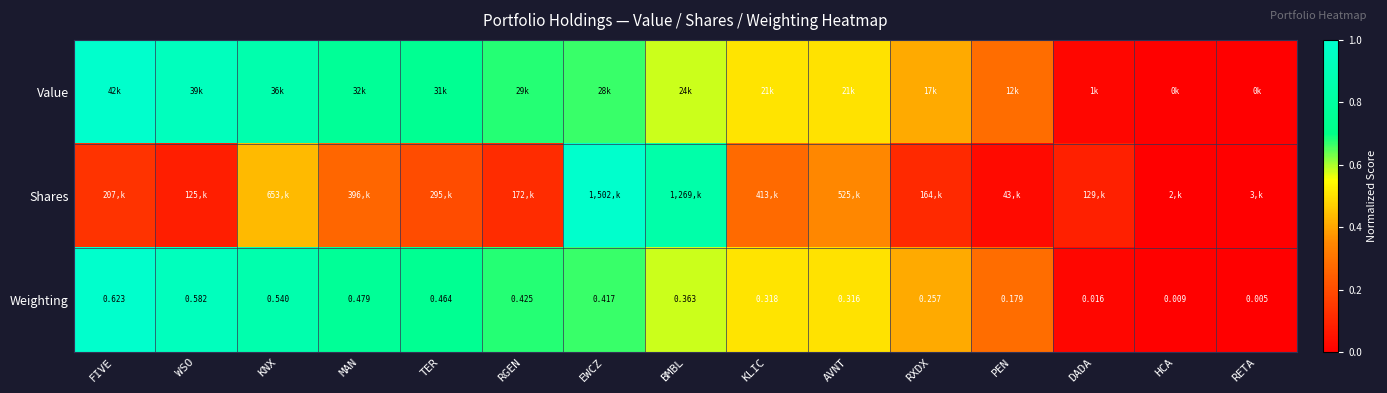

What is the total value across all series at RXDX?

0.9